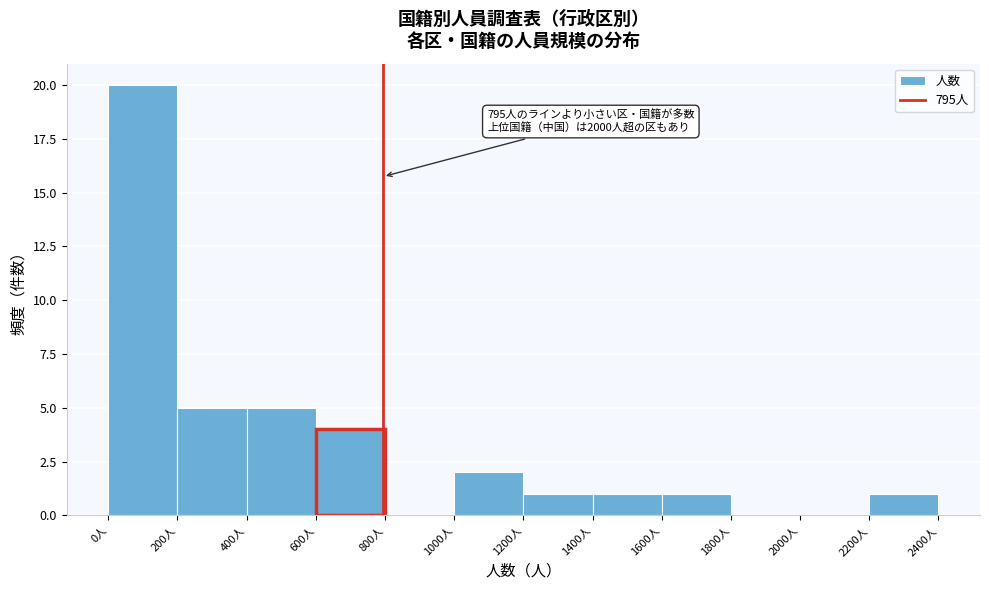

Over which range of the x-axis is the bar tallest?

0 to 200